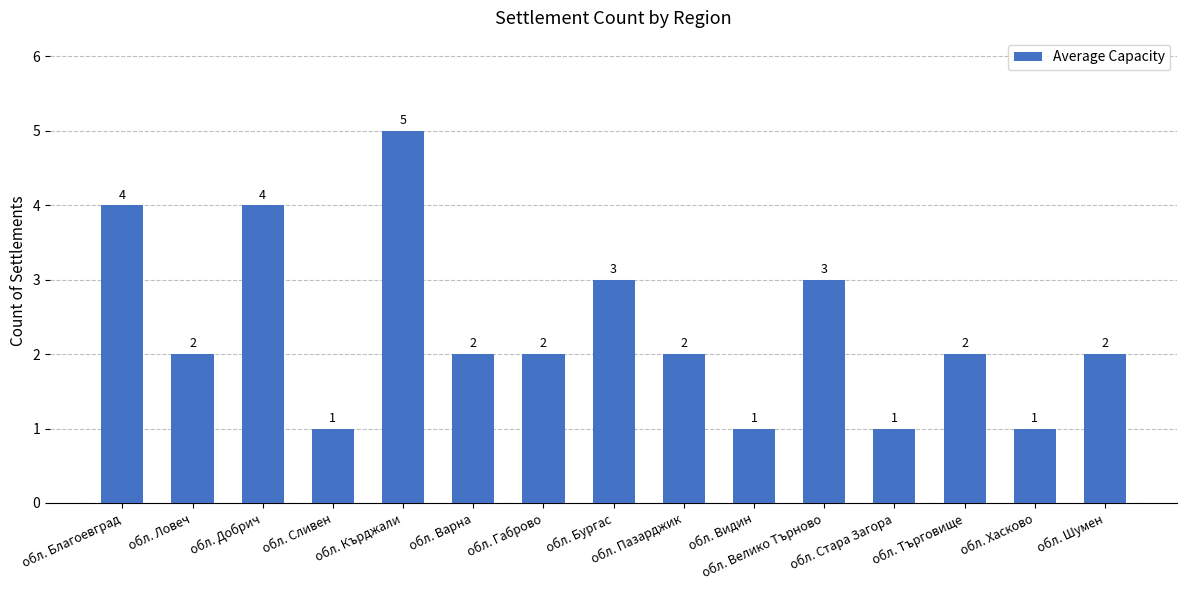

Does the chart contain stacked bars?

No